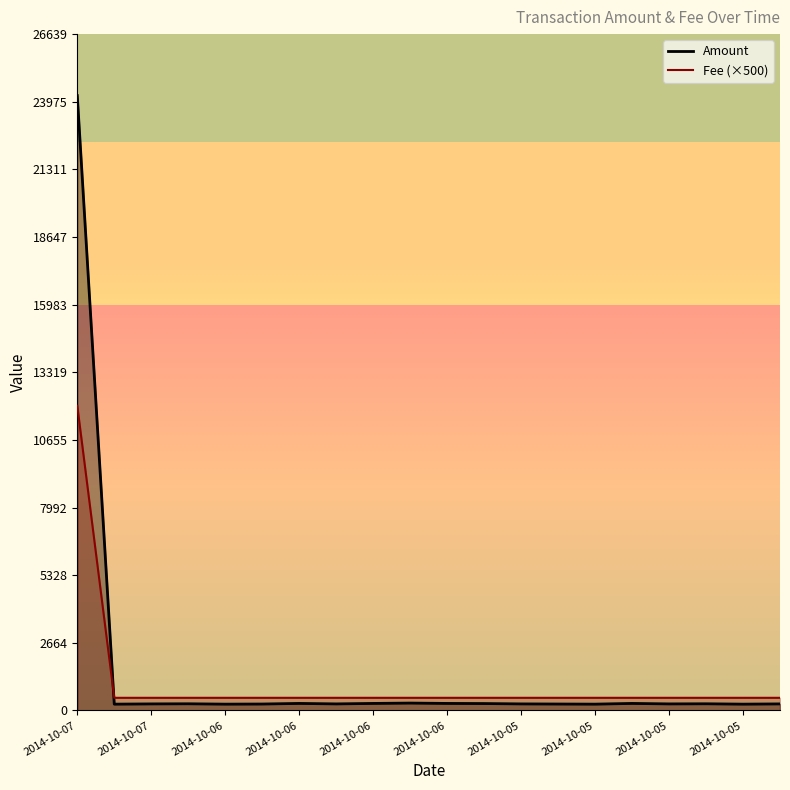

Reading right to left, transcribe all the data shown in this chart.

Amount: 259.7	250.4	264.3	259.7	278.3	250.4	255.0	259.7	273.6	278.3	292.3	278.3	259.7	278.3	255.0	250.4	264.3	259.7	250.4	24217.0
Fee: 500.0	500.0	500.0	500.0	500.0	500.0	500.0	500.0	500.0	500.0	500.0	500.0	500.0	500.0	500.0	500.0	500.0	500.0	500.0	12000.0